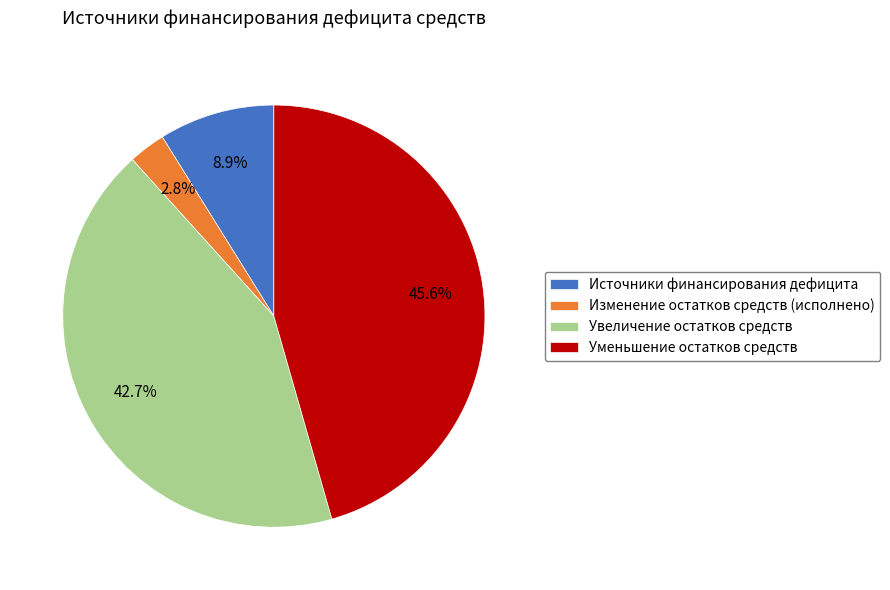

To the nearest percent, what is the difference between the Источники финансирования дефицита and Увеличение остатков средств slice percentages?

34%